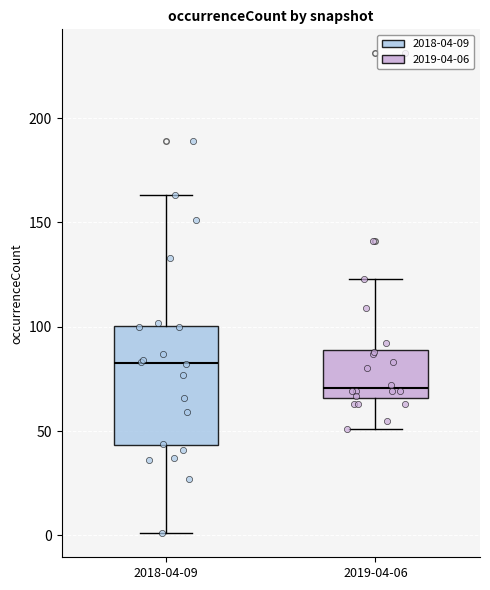

Reading left to right, transcribe this box plot: for each box, give where its median line is, the range the box spans, and where its two whiskers end, as read against the y-axis. The values are not printed on the chart, so give them approximately, as read against the axis.

2018-04-09: median 85, box 45 to 100, whiskers 0 to 165
2019-04-06: median 70, box 65 to 90, whiskers 50 to 125